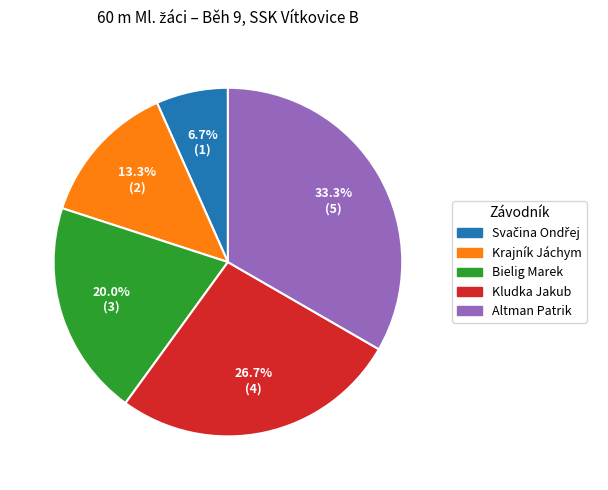

Which has a higher value, Bielig Marek or Altman Patrik?

Altman Patrik